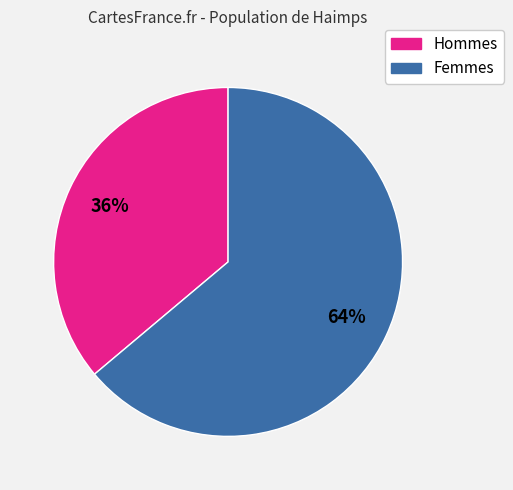

Is it true that Femmes is 64% of the pie?

True